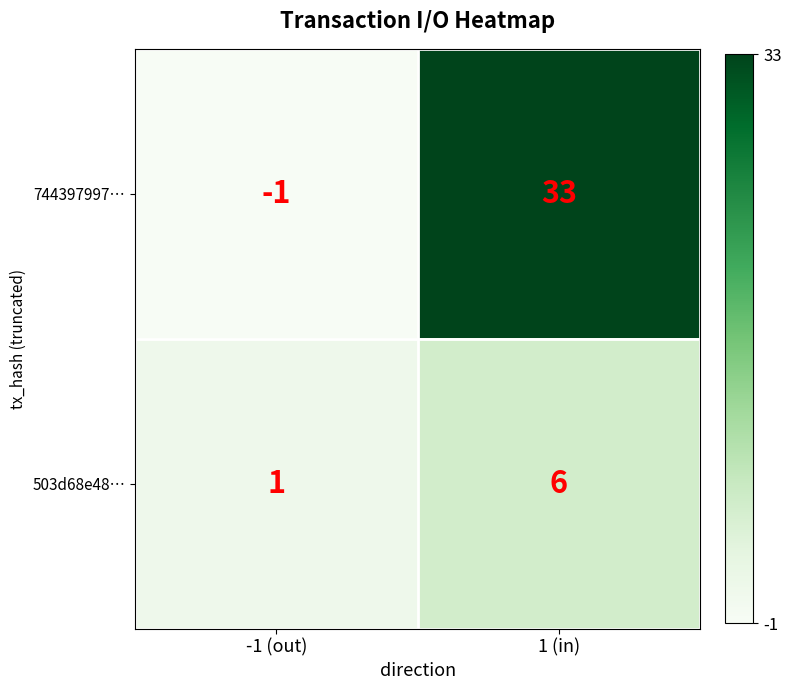

Which series has the widest spread of values?

744397997…